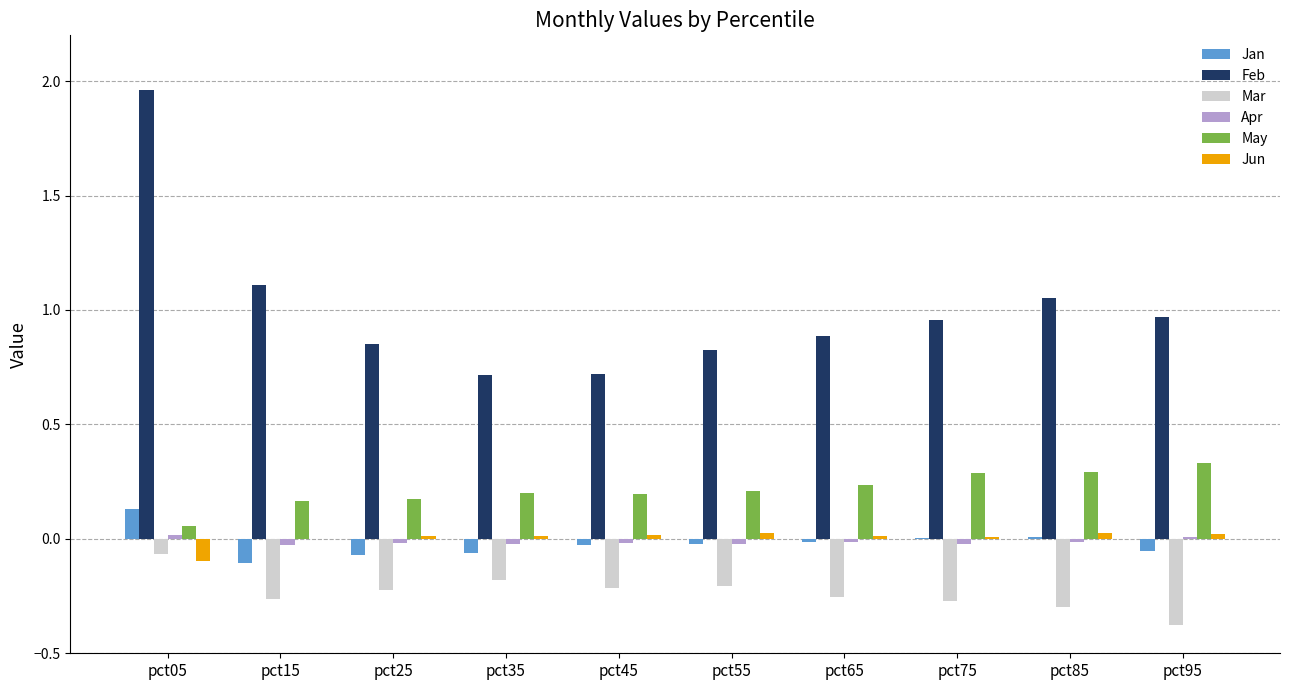

Is the value of Apr at pct45 greater than the value of Mar at pct75?

Yes